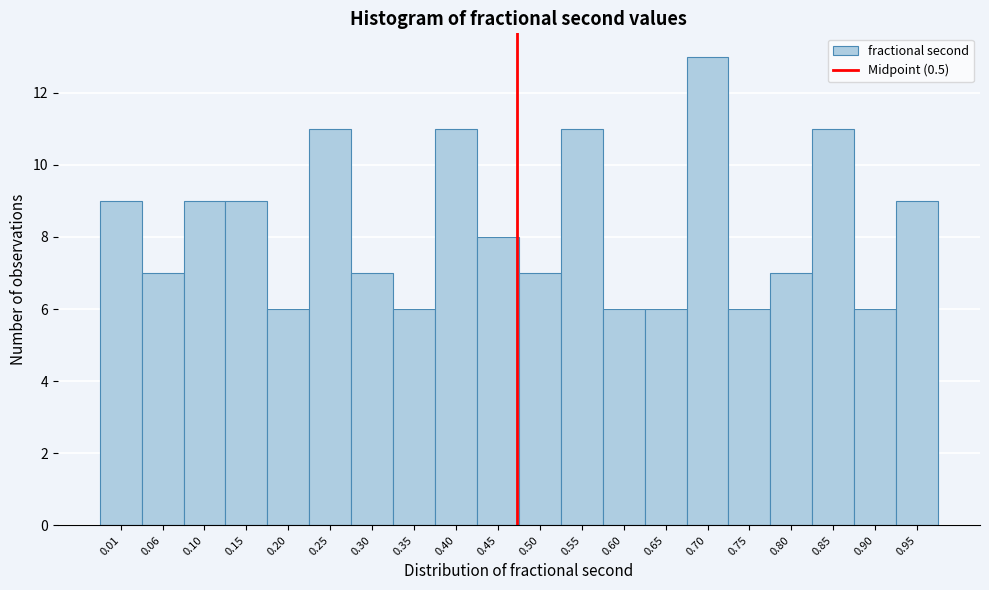

Reading right to left, transcribe all the data shown in this chart.

9	6	11	7	6	13	6	6	11	7	8	11	6	7	11	6	9	9	7	9